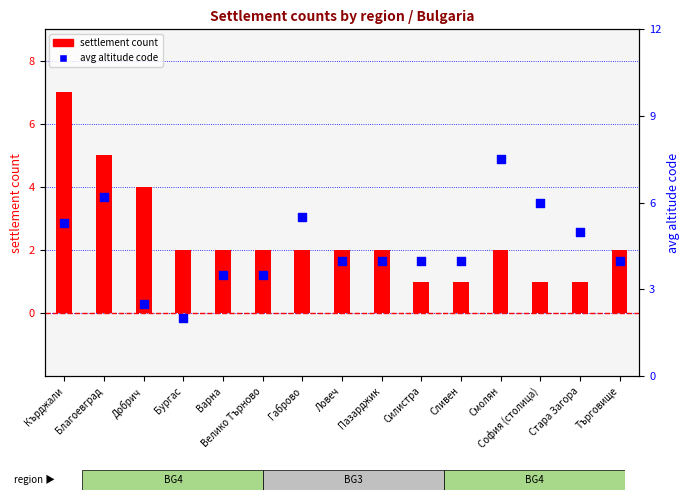

At which category is the sum across all series the highest?

Кърджали